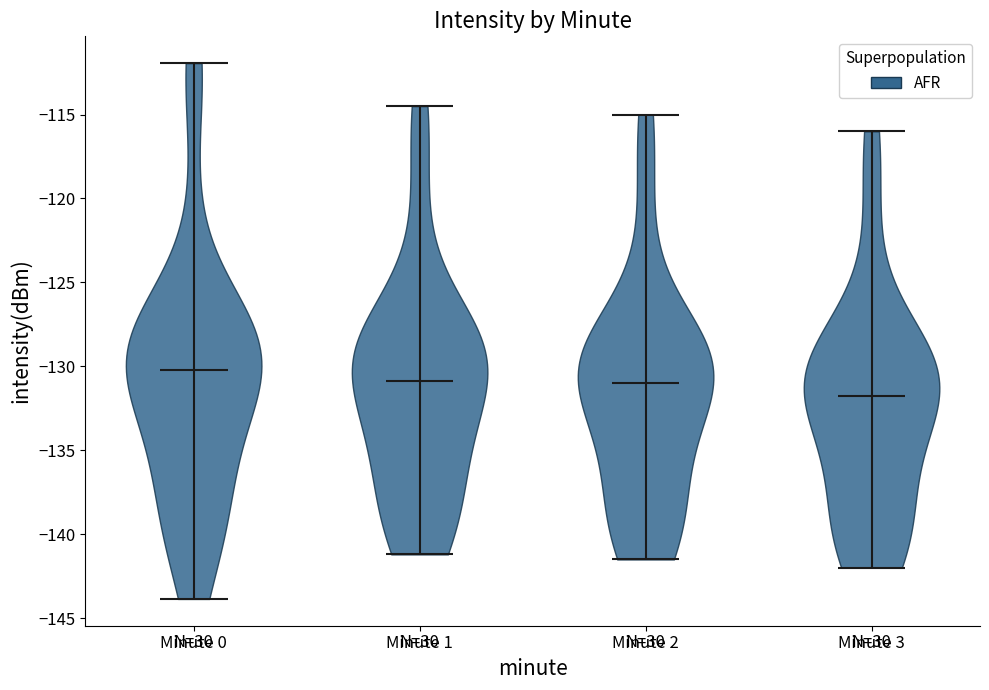

What is the lowest point the violin for Minute 0 reaches on the y-axis? The values are not printed on the chart, so give them approximately, as read against the axis.

-144.0